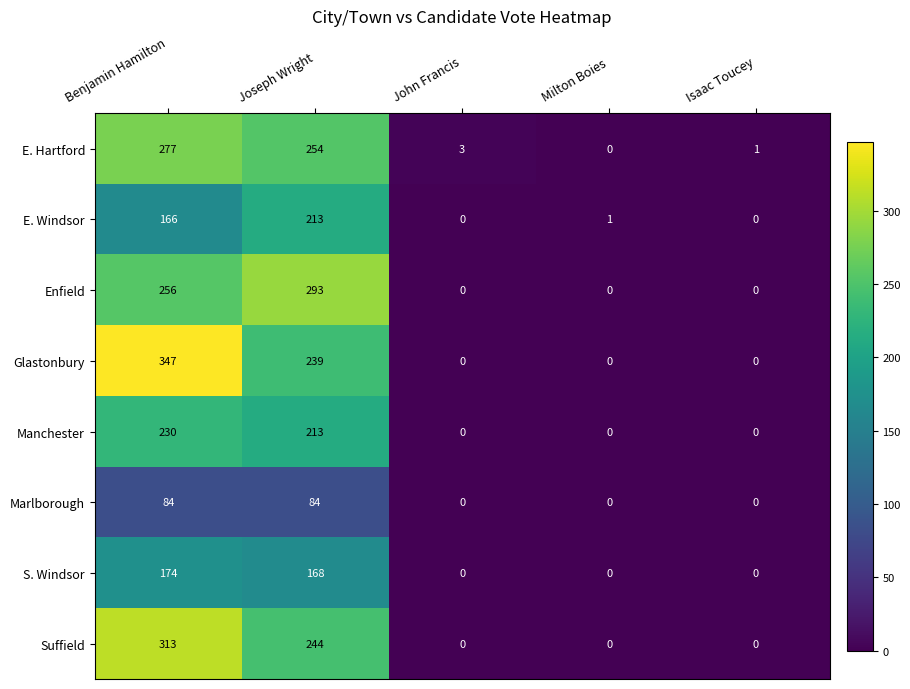

The E. Windsor series shows 0 at Isaac Toucey. True or false?

True